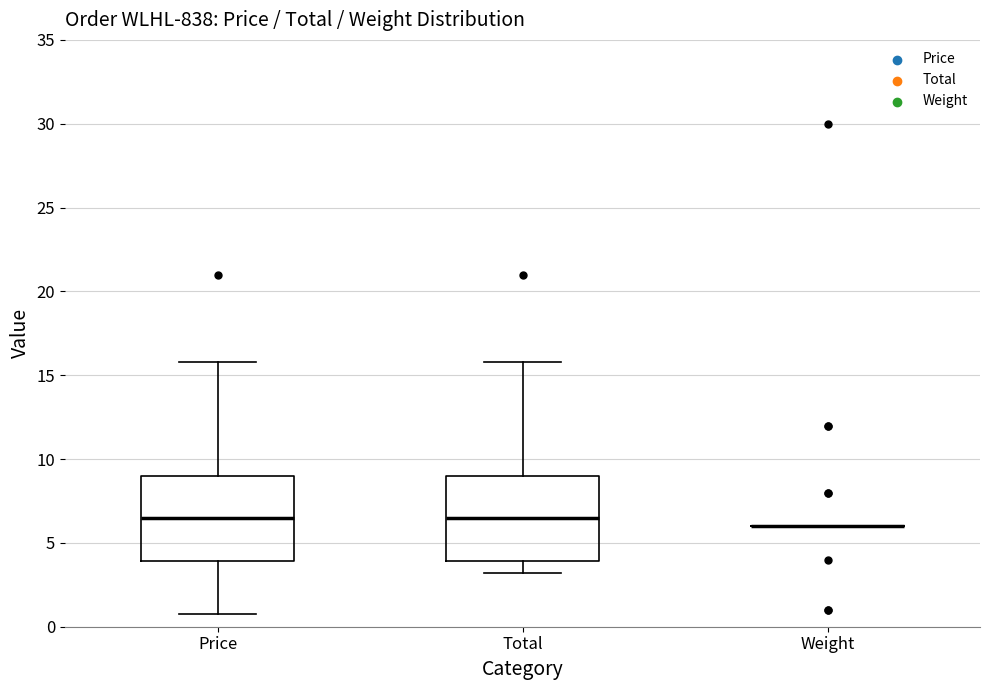

Reading left to right, read every box against the y-axis: the position of its median line, the range the box covers, and the ends of its whiskers. The values are not printed on the chart, so give them approximately, as read against the axis.

Price: median 6.5, box 4.0 to 9.0, whiskers 1.0 to 16.0
Total: median 6.5, box 4.0 to 9.0, whiskers 3.0 to 16.0
Weight: box collapsed to a line at 6.0, whiskers 6.0 to 6.0